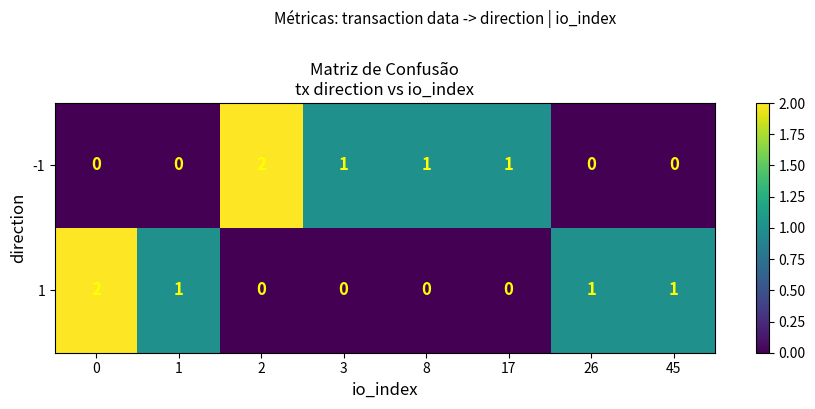

Is the value of 1 at 26 greater than the value of -1 at 45?

Yes